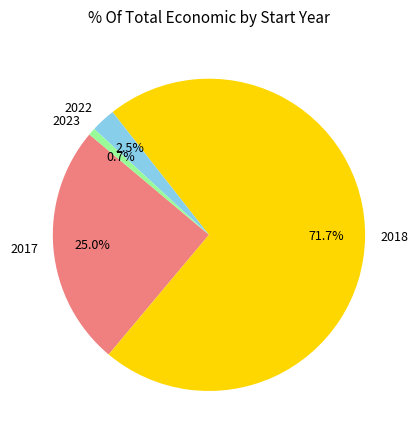

Approximately how many times larger is the value at 2022 compared to 2018?

0.0